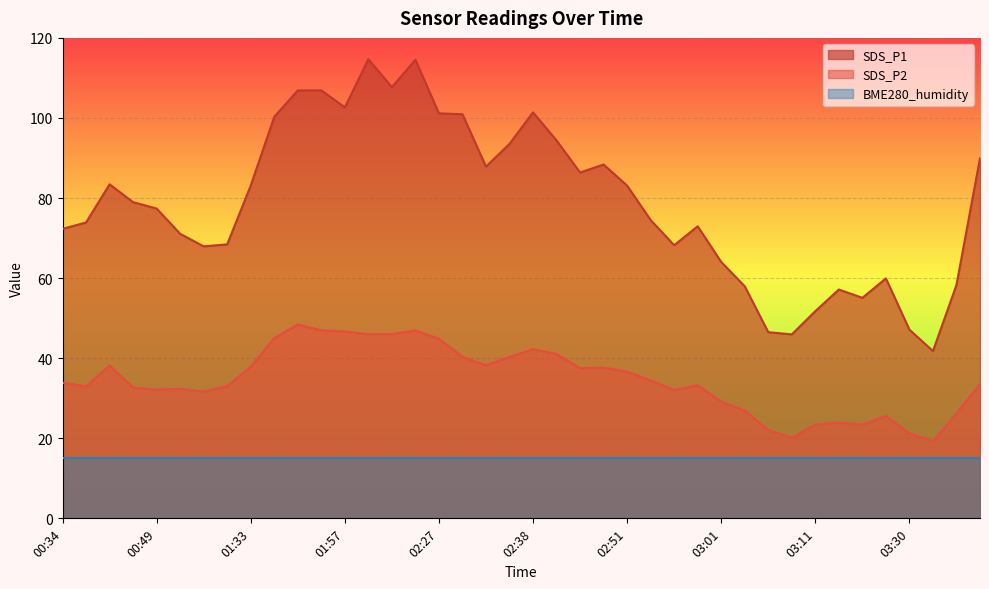

How many interior local valleys does the SDS_P2 series have?

10